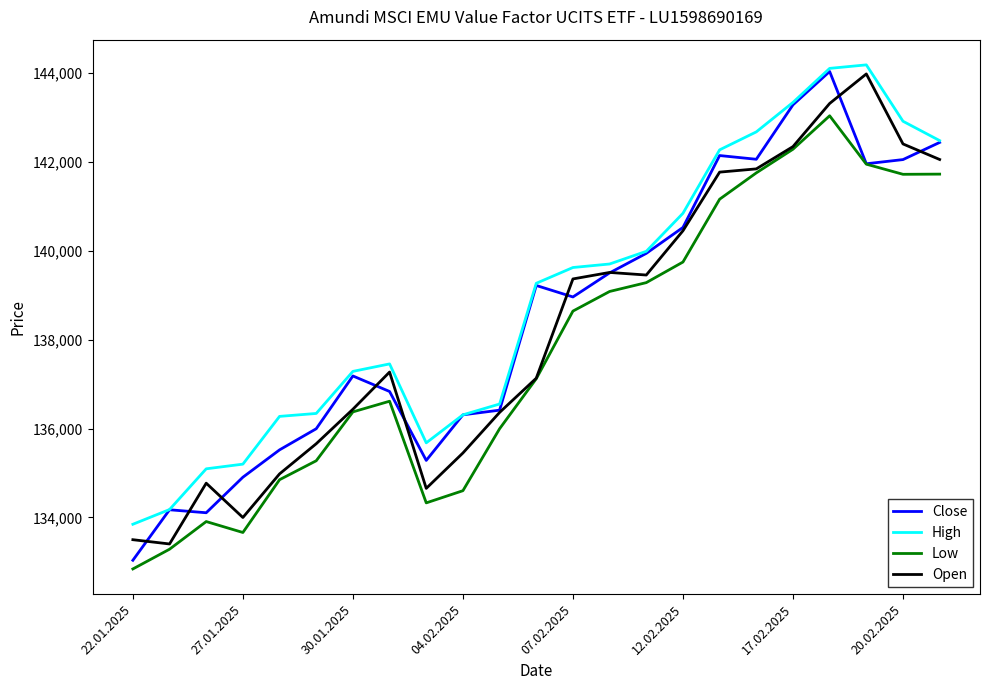

What is the highest value of the Low series?

143033